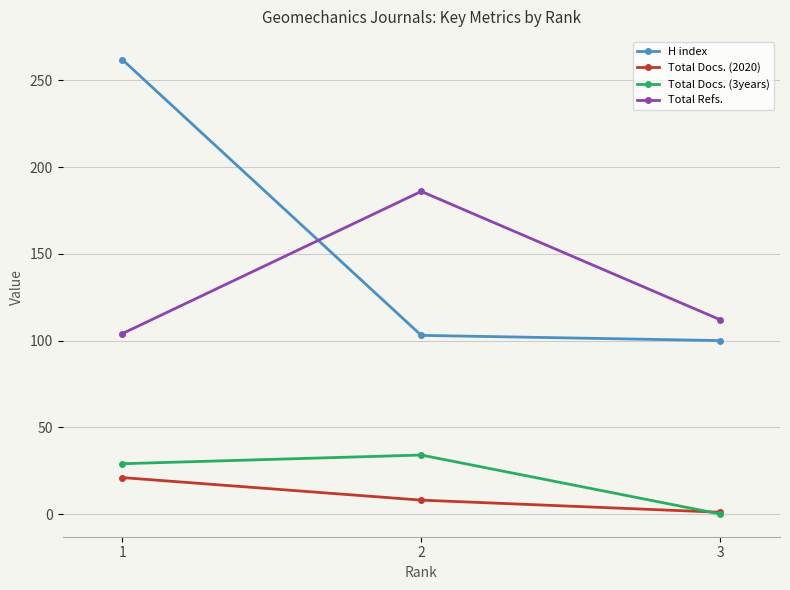

What is the value of the Total Refs. point at the 3rd from the left?

112